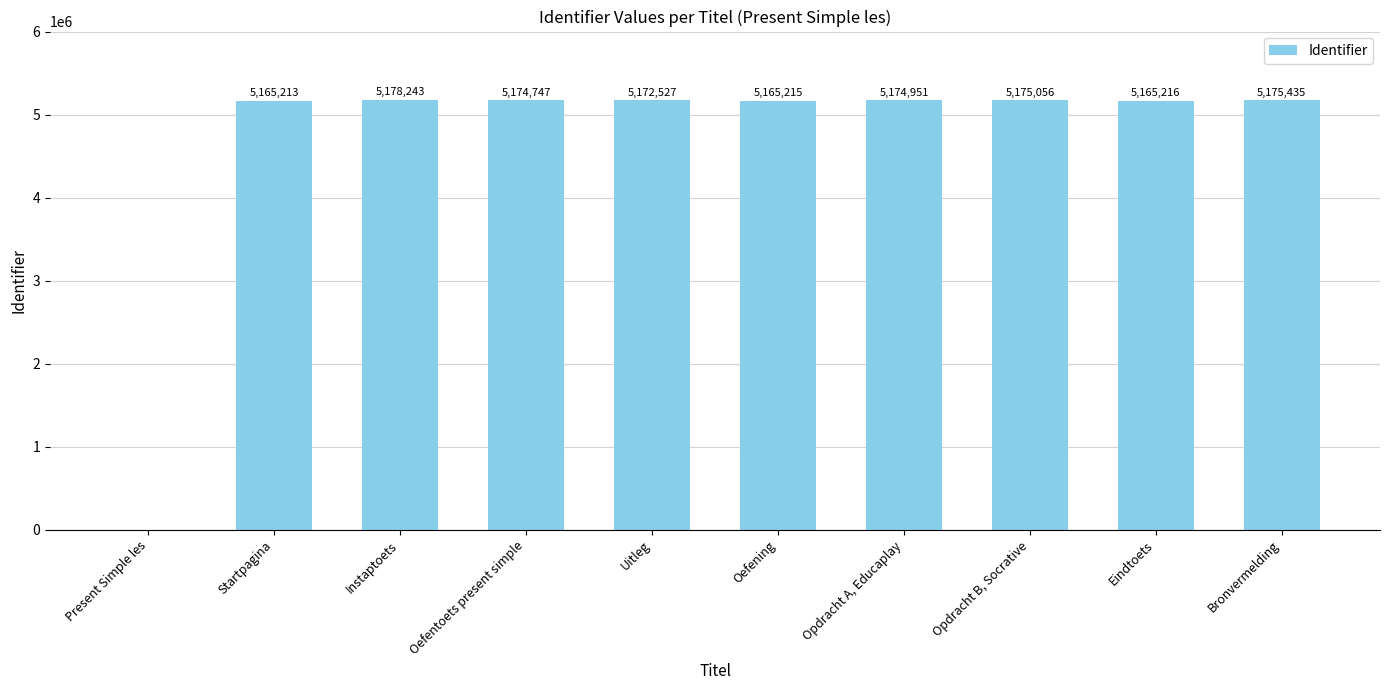

What is the sum of the values at Opdracht B, Socrative and Bronvermelding?

10350491